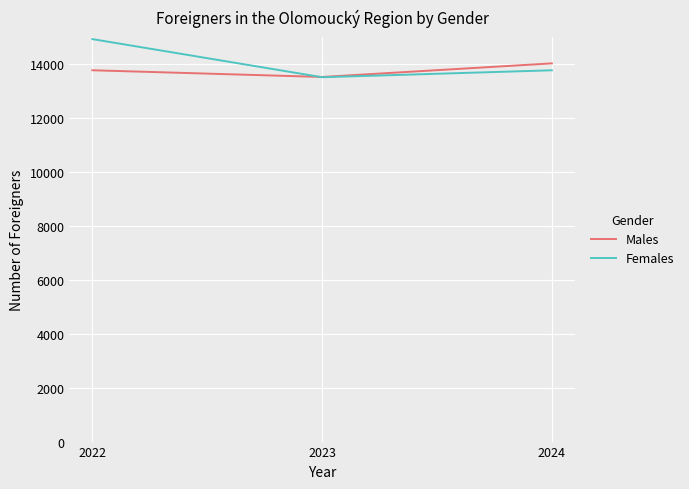

At which category is the sum across all series the highest?

2022